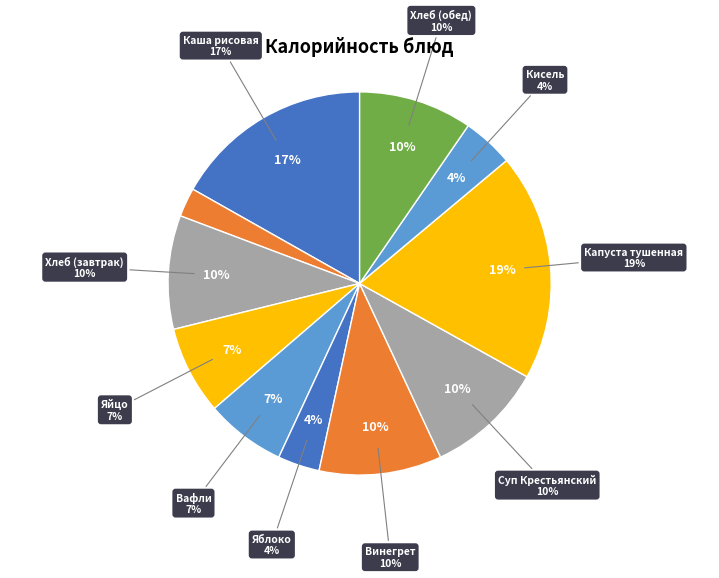

How many slices are in this pie chart?

11